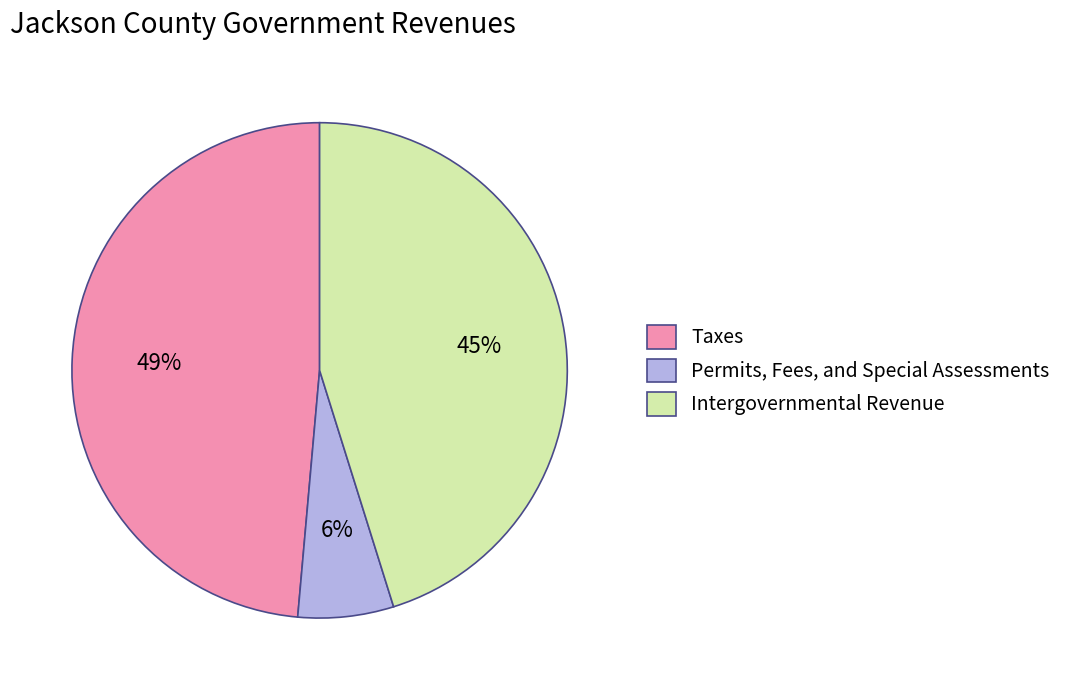

Is there any slice that represents more than half of the pie?

No